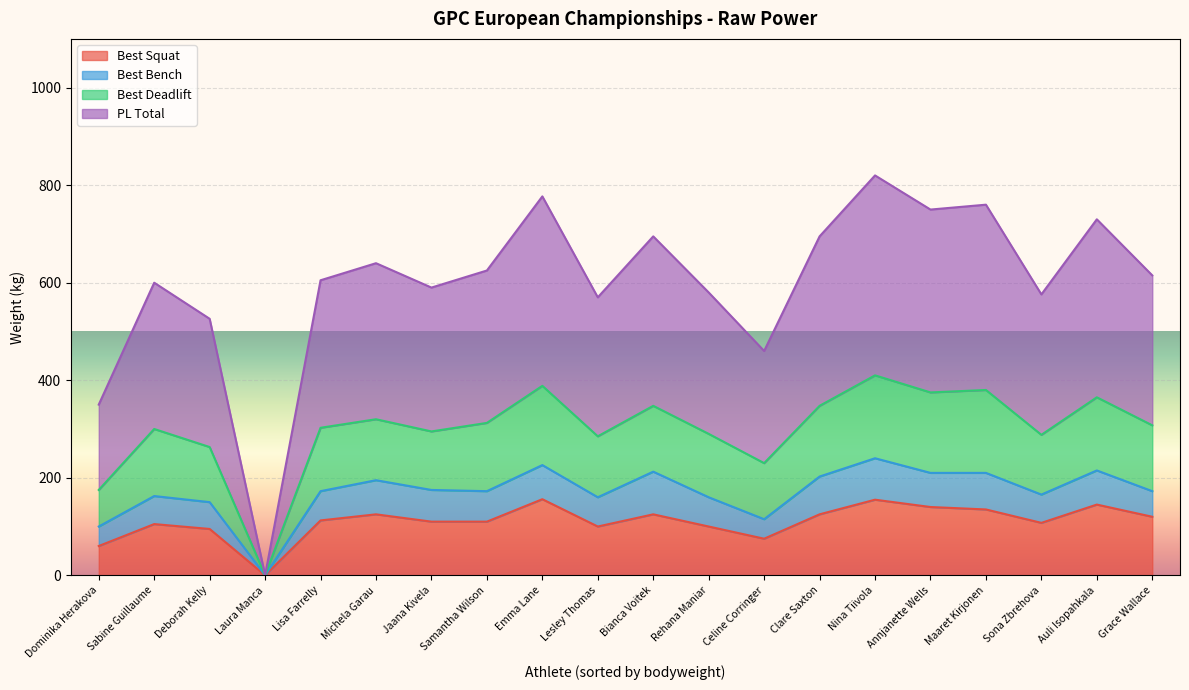

Which label corresponds to the smallest value in the chart?

Laura Manca